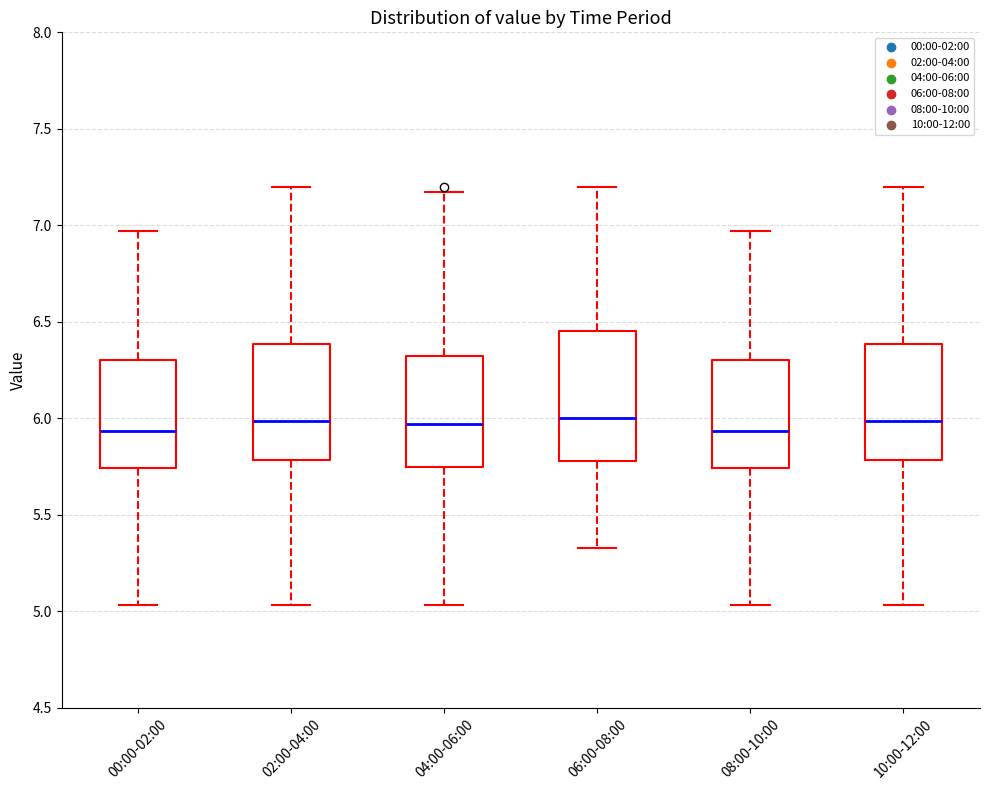

Reading left to right, read every box against the y-axis: the position of its median line, the range the box covers, and the ends of its whiskers. The values are not printed on the chart, so give them approximately, as read against the axis.

00:00-02:00: median 5.95, box 5.75 to 6.30, whiskers 5.05 to 6.95
02:00-04:00: median 6.00, box 5.80 to 6.40, whiskers 5.05 to 7.20
04:00-06:00: median 5.95, box 5.75 to 6.30, whiskers 5.05 to 7.15
06:00-08:00: median 6.00, box 5.80 to 6.45, whiskers 5.35 to 7.20
08:00-10:00: median 5.95, box 5.75 to 6.30, whiskers 5.05 to 6.95
10:00-12:00: median 6.00, box 5.80 to 6.40, whiskers 5.05 to 7.20